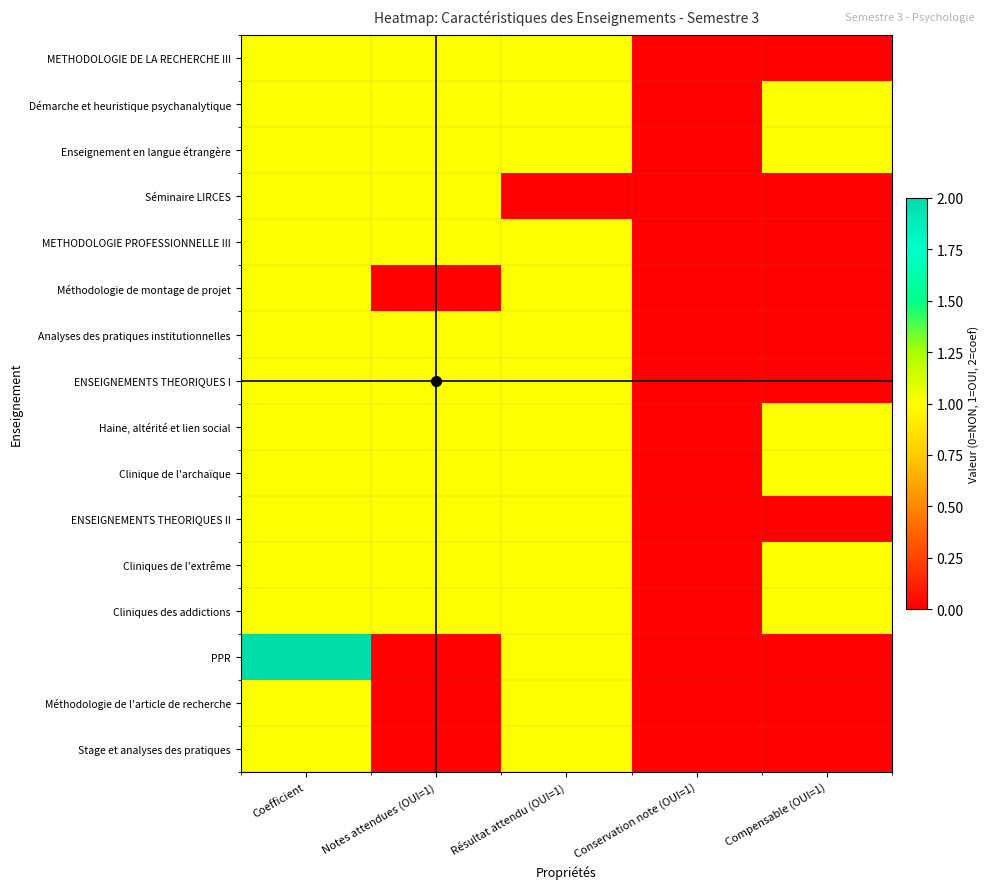

At how many categories does at least one series exceed 1?

1